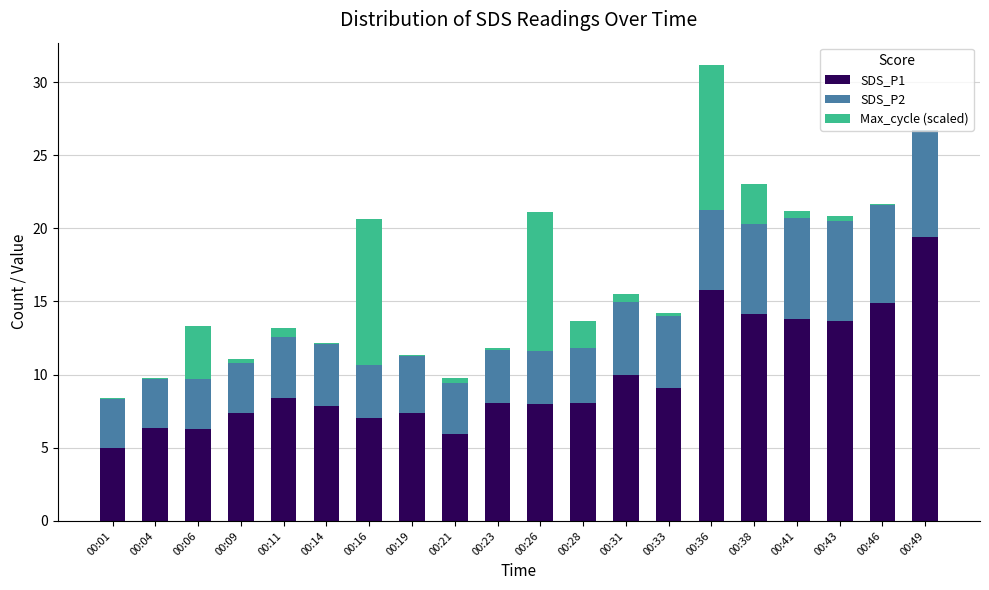

Does the chart contain stacked bars?

Yes